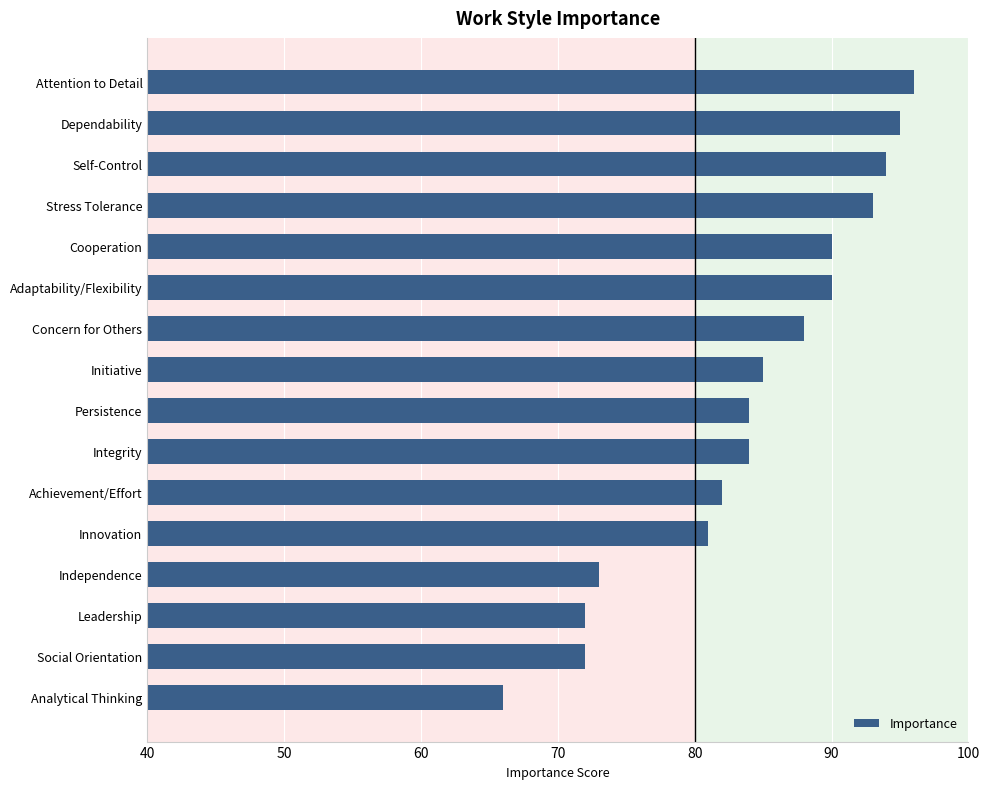

How many bars are there in total?

16